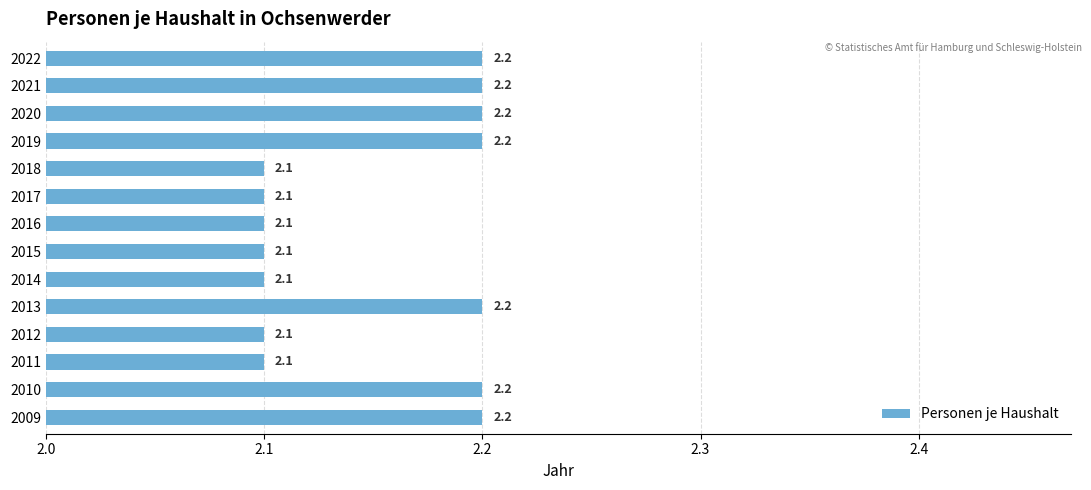

Reading top to bottom, extract all data points from this chart.

2022=2.2	2021=2.2	2020=2.2	2019=2.2	2018=2.1	2017=2.1	2016=2.1	2015=2.1	2014=2.1	2013=2.2	2012=2.1	2011=2.1	2010=2.2	2009=2.2